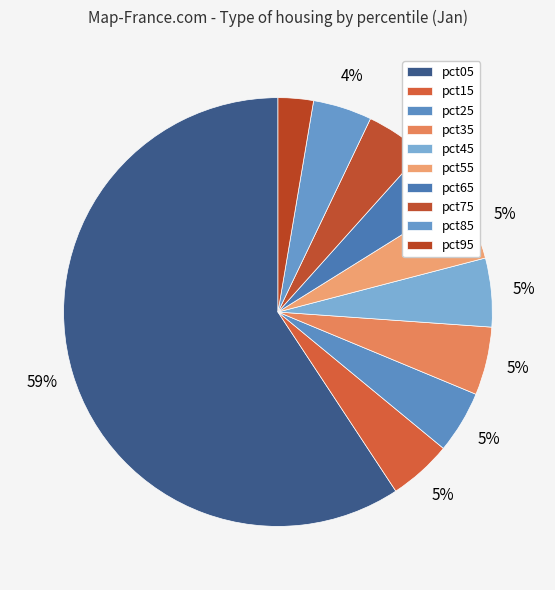

Which slice represents more than half of the pie?

pct05